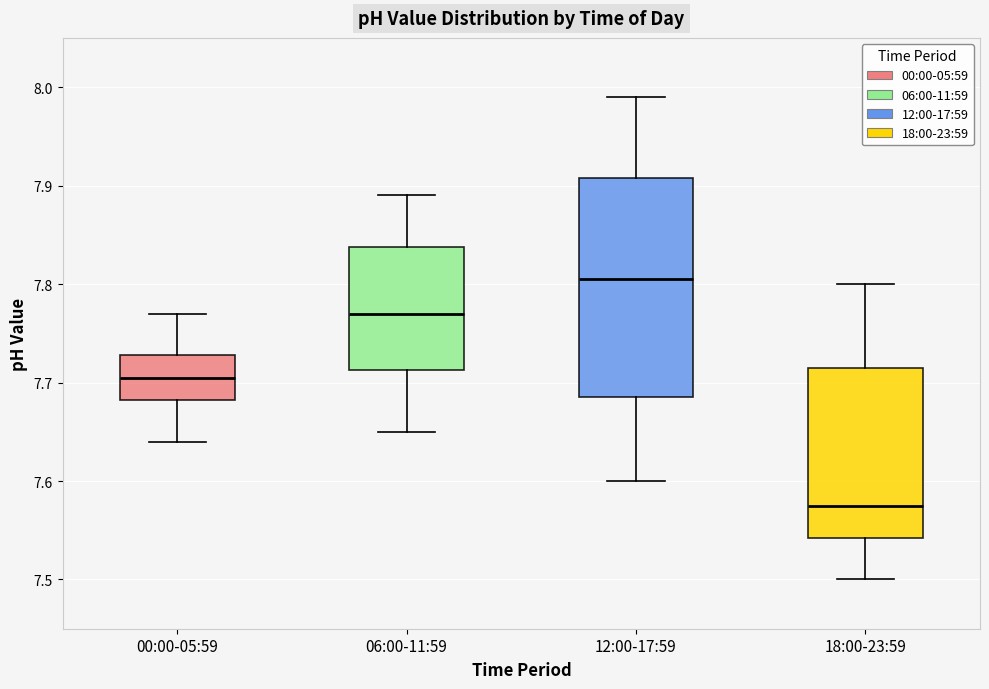

Reading left to right, transcribe this box plot: for each box, give where its median line is, the range the box spans, and where its two whiskers end, as read against the y-axis. The values are not printed on the chart, so give them approximately, as read against the axis.

00:00-05:59: median 7.71, box 7.68 to 7.73, whiskers 7.64 to 7.77
06:00-11:59: median 7.77, box 7.71 to 7.84, whiskers 7.65 to 7.89
12:00-17:59: median 7.81, box 7.69 to 7.91, whiskers 7.60 to 7.99
18:00-23:59: median 7.58, box 7.54 to 7.72, whiskers 7.50 to 7.80